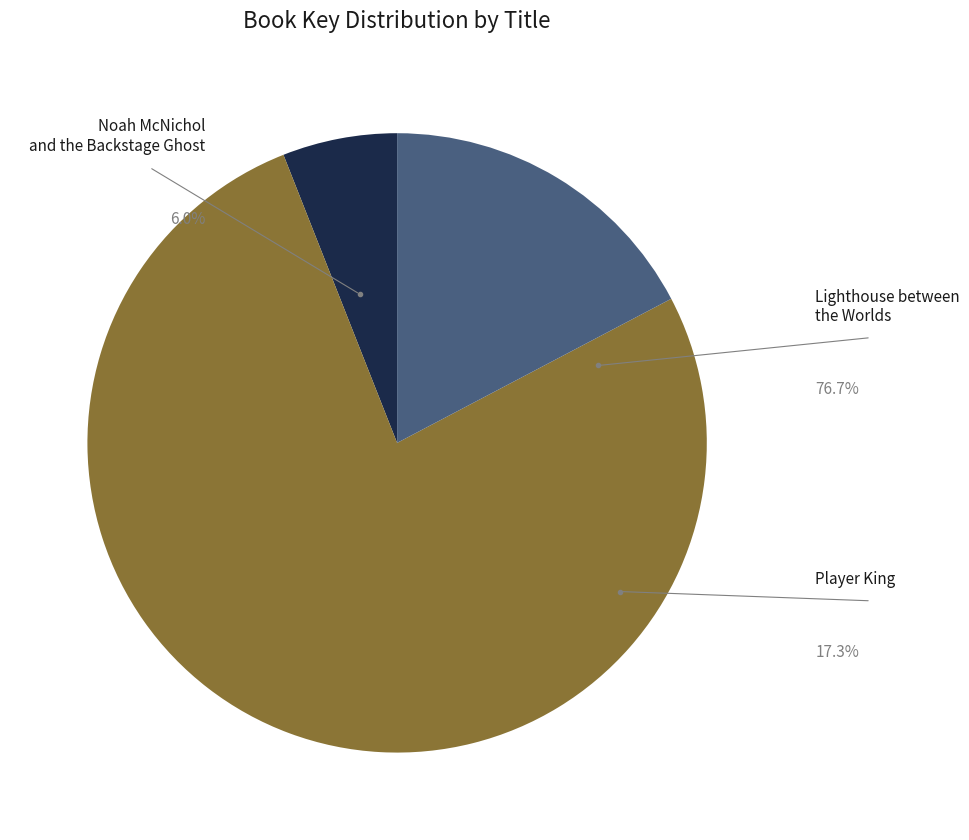

True or false: Lighthouse between the Worlds accounts for 77% of the total.

True